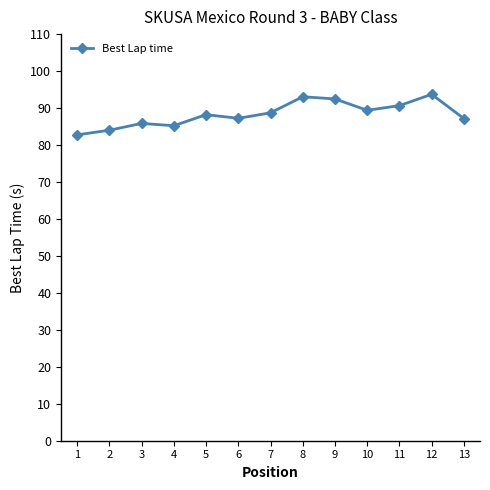

True or false: the data shows 141.6 at 4.

False